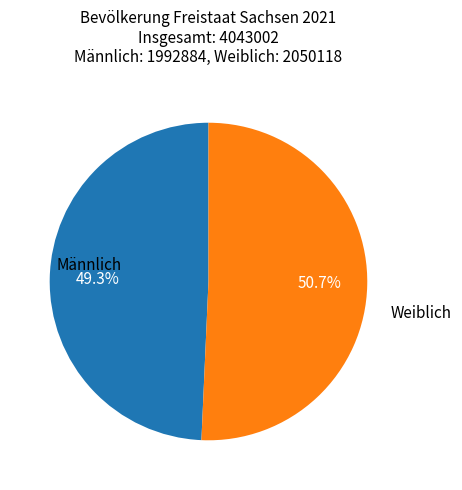

Is there any slice that represents more than half of the pie?

Yes